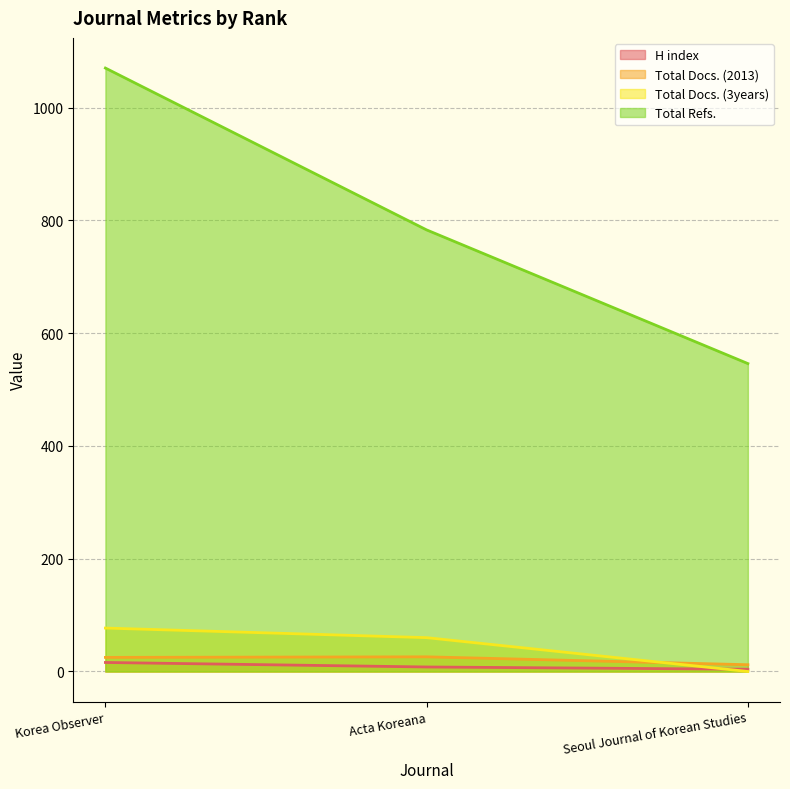

At which label is Total Refs. closest to 808?

Acta Koreana